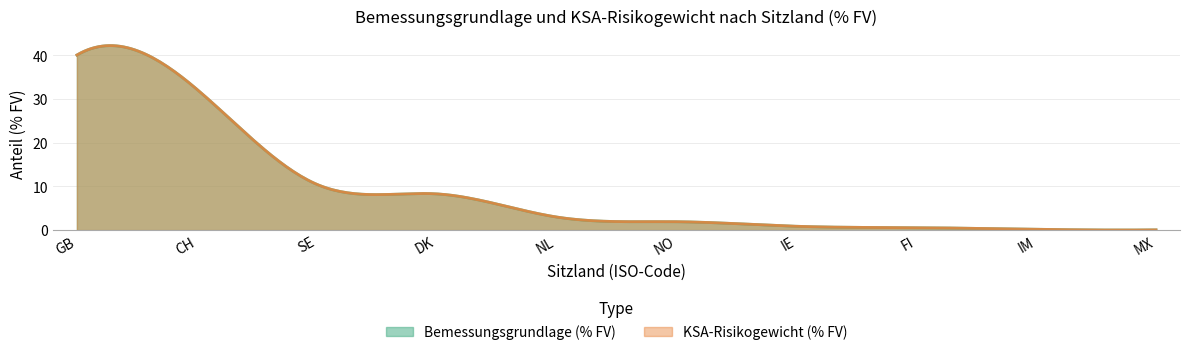

Does the chart have visible grid lines?

Yes